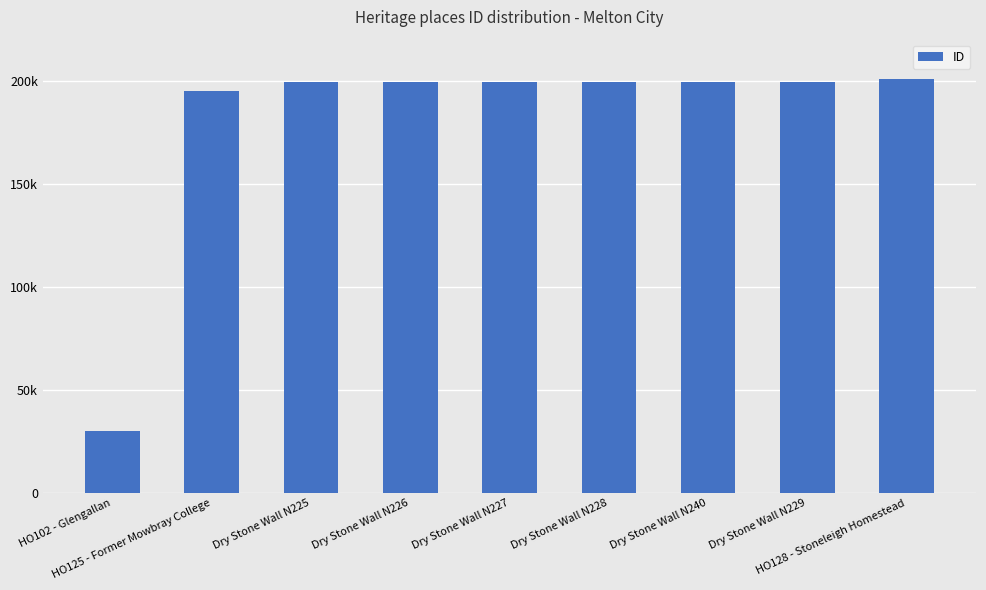

What is the label of the 9th bar from the left?

HO128 - Stoneleigh Homestead